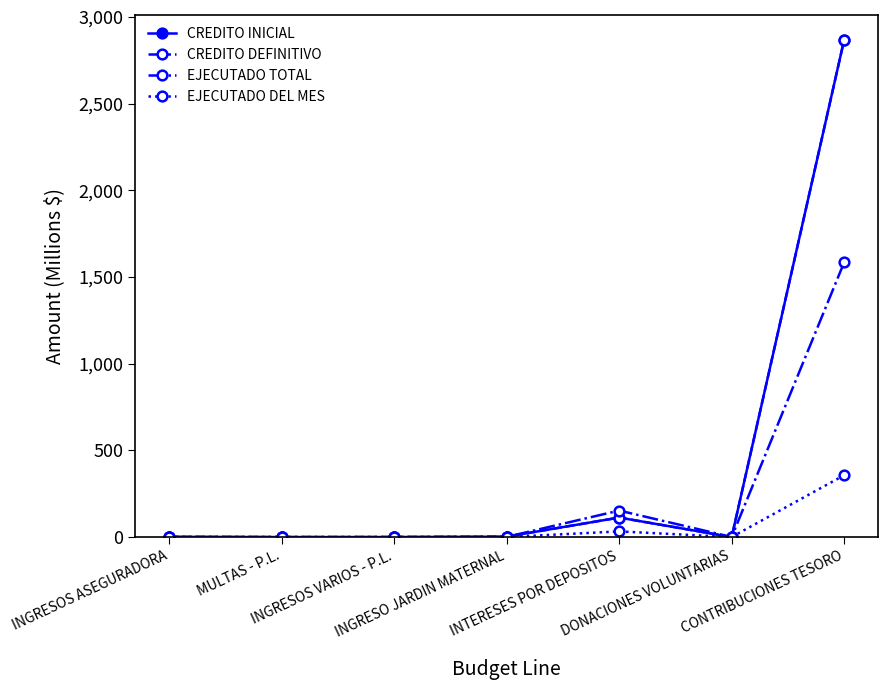

Which series has the largest total across all categories?

CREDITO INICIAL